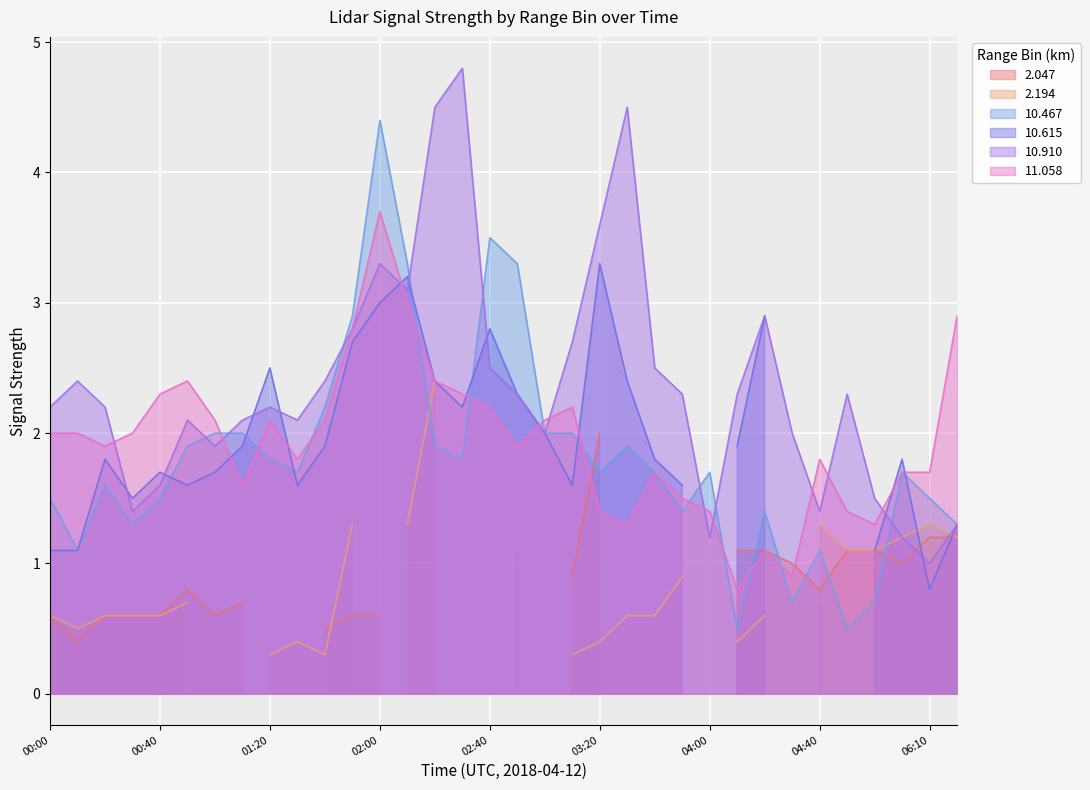

What is the label of the 34th point from the left?

06:30